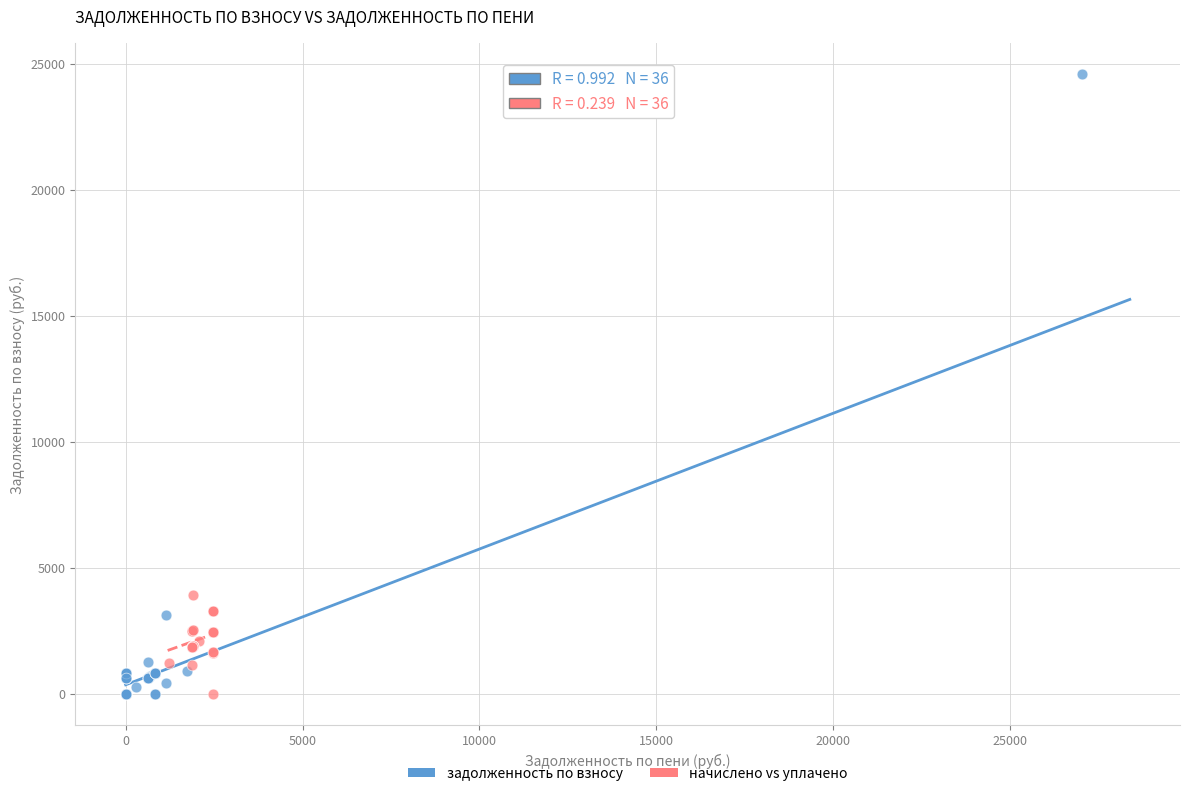

Which series contains the highest Y value?

задолженность по взносу